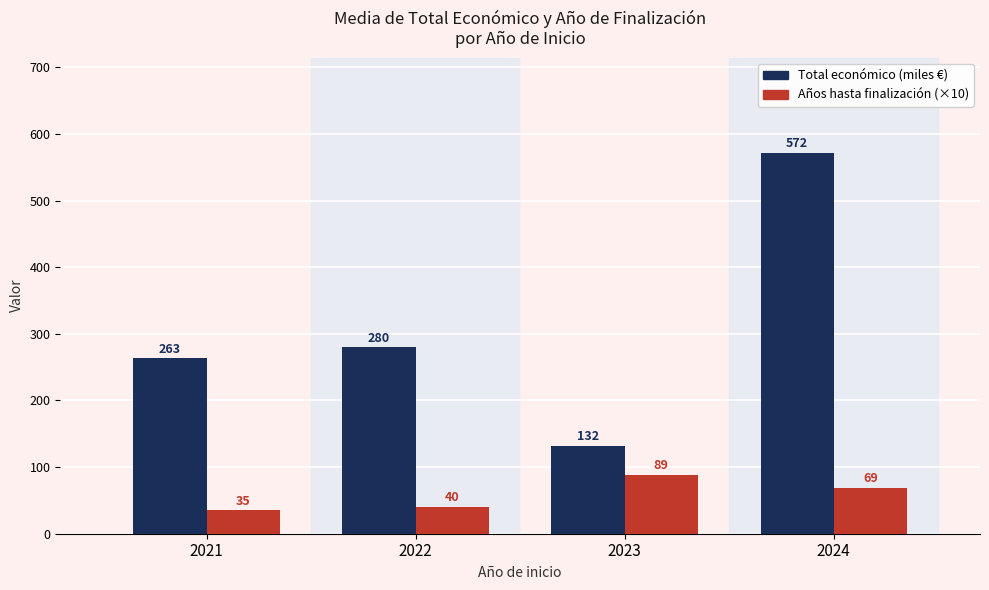

Is it true that Años hasta finalización (×10) equals 40.0 at 2022?

True